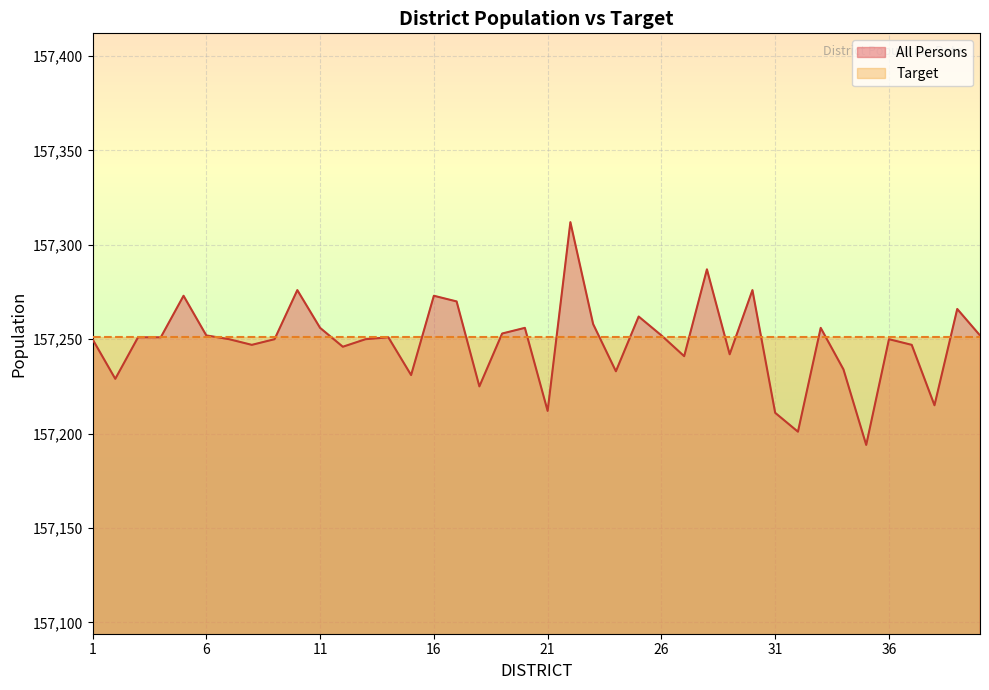

What value does the data have at 30?

157276